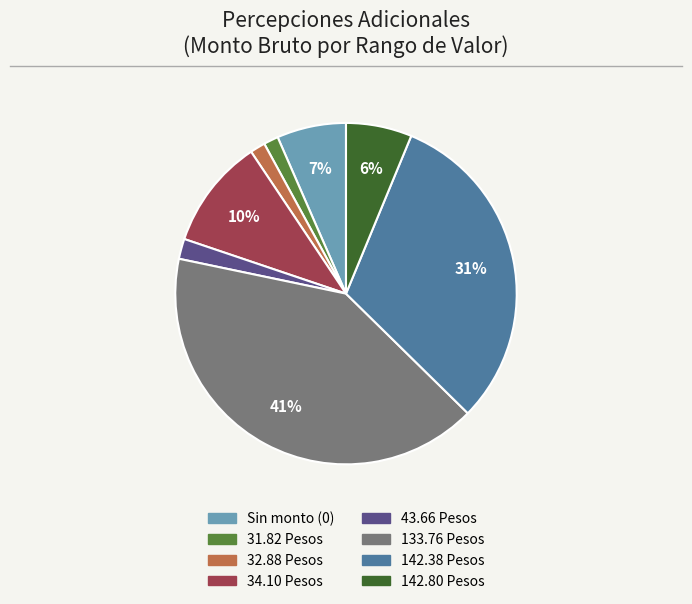

Does any single category account for the majority?

No